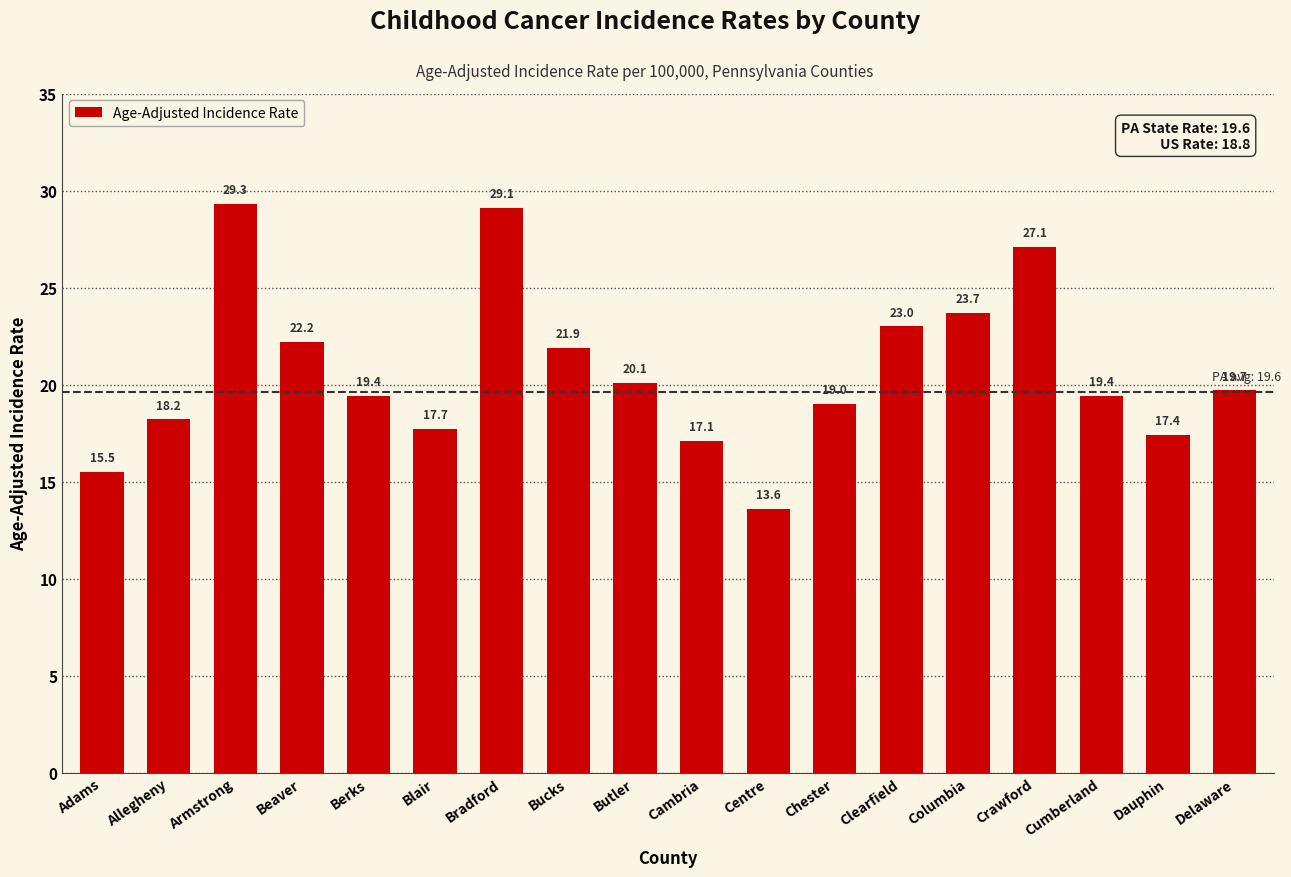

Read the value at Chester.

19.0